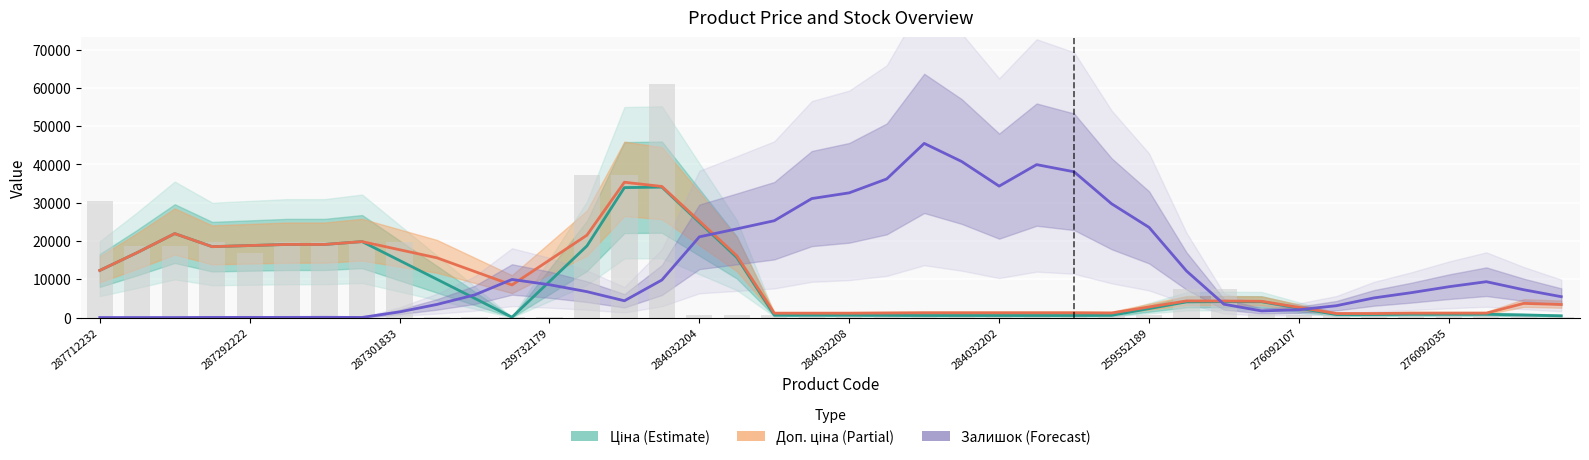

Is it true that Доп. ціна (Partial) equals 1227.2 at 22?

True